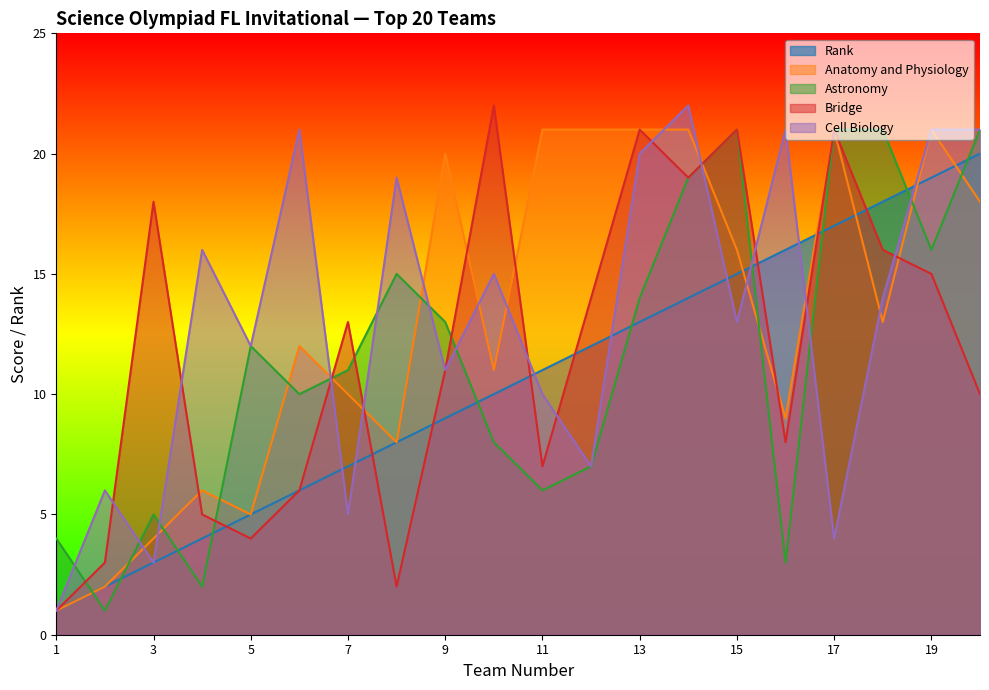

What is the maximum value for Bridge?

22